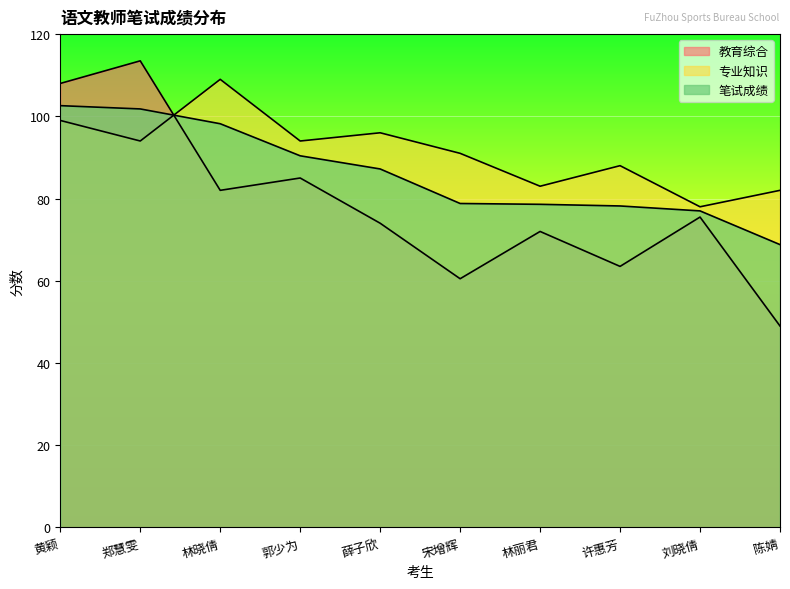

Which series has the largest range (max minus min)?

教育综合